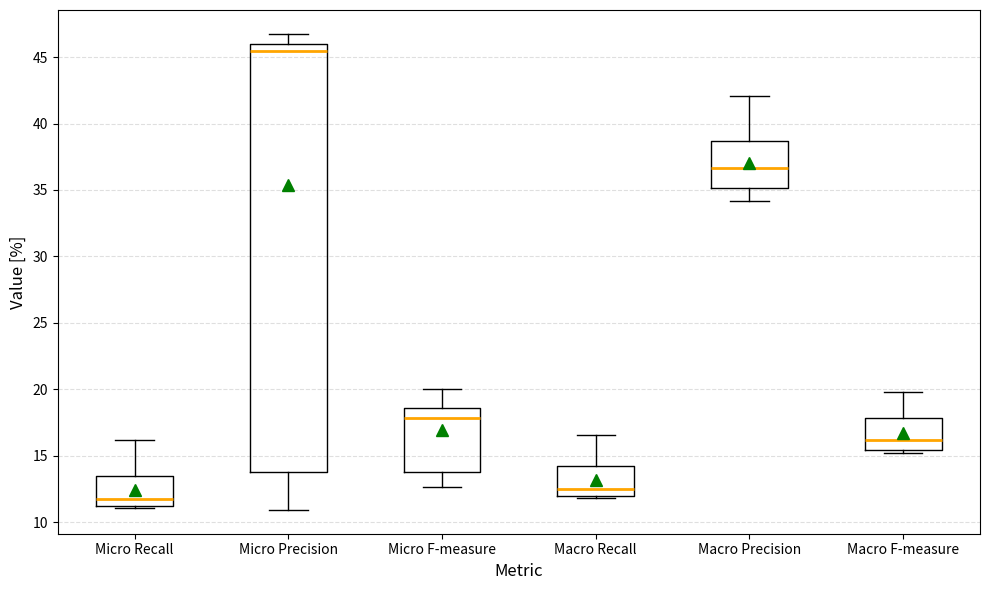

Where does the upper whisker of the box for Micro Precision end on the y-axis? The values are not printed on the chart, so give them approximately, as read against the axis.

47.0